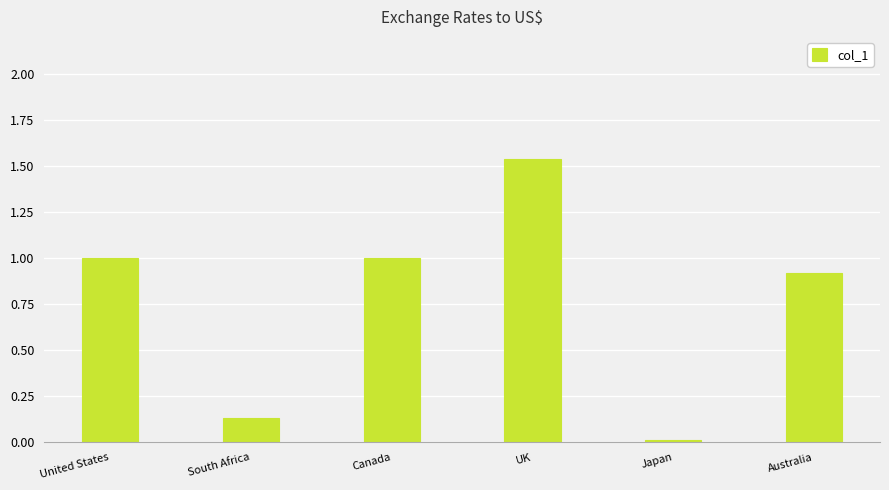

Which label corresponds to the smallest value in the chart?

Japan